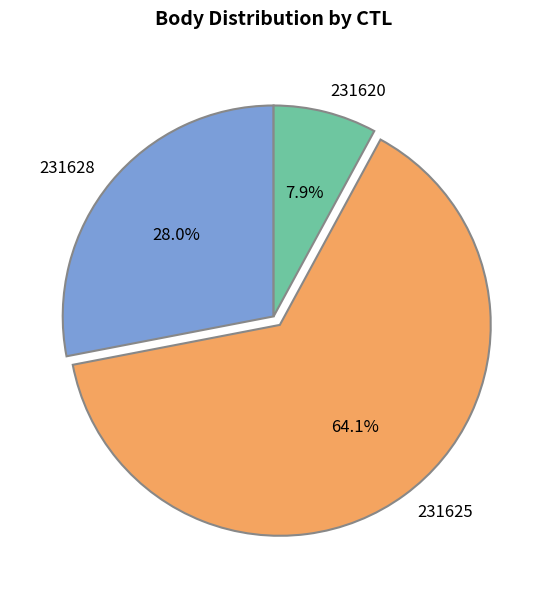

To the nearest percent, what portion does 231628 represent?

28%